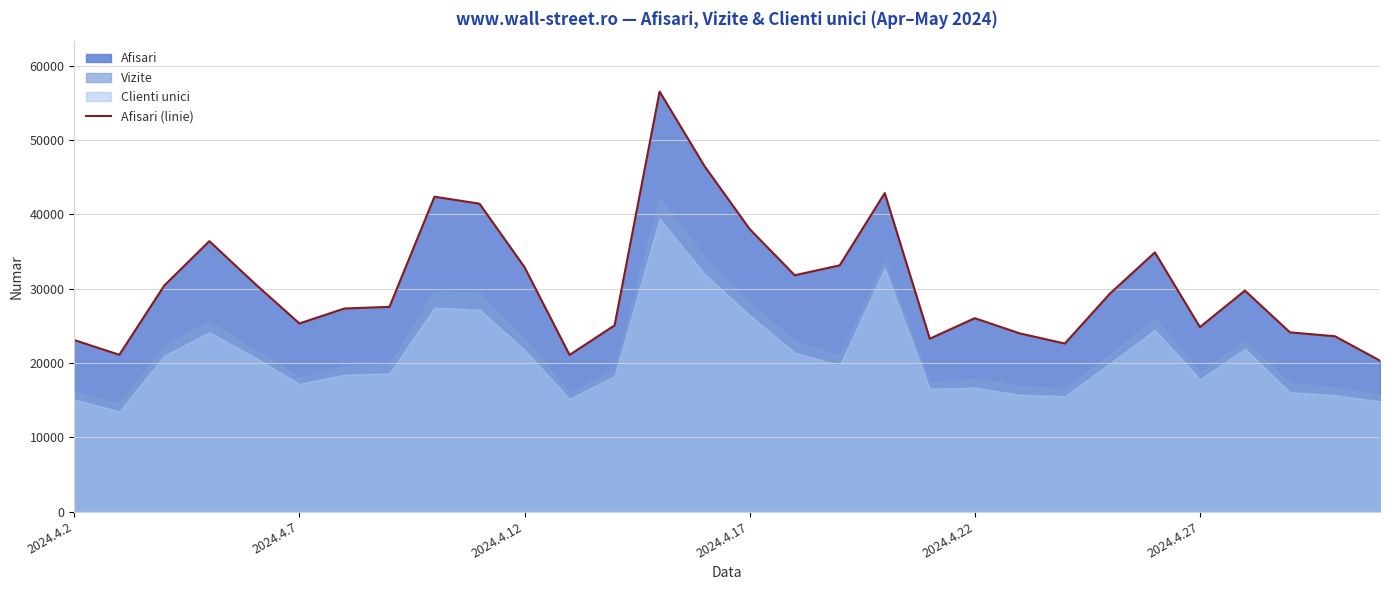

The chart shows a value of 46452 at 14. True or false?

True